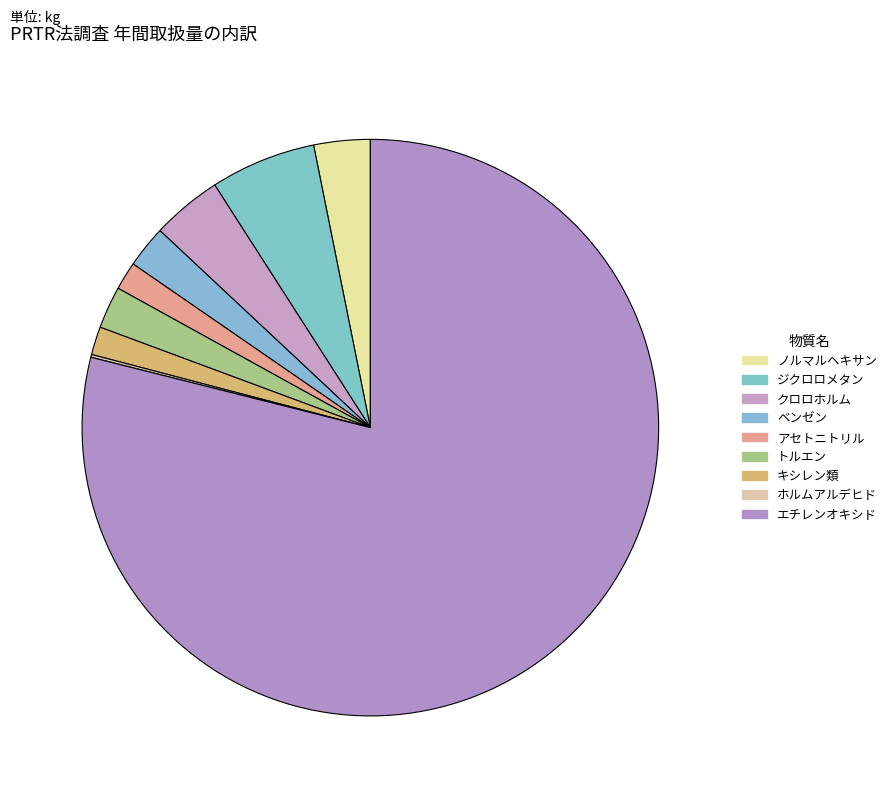

Is it true that トルエン is 1% of the pie?

False